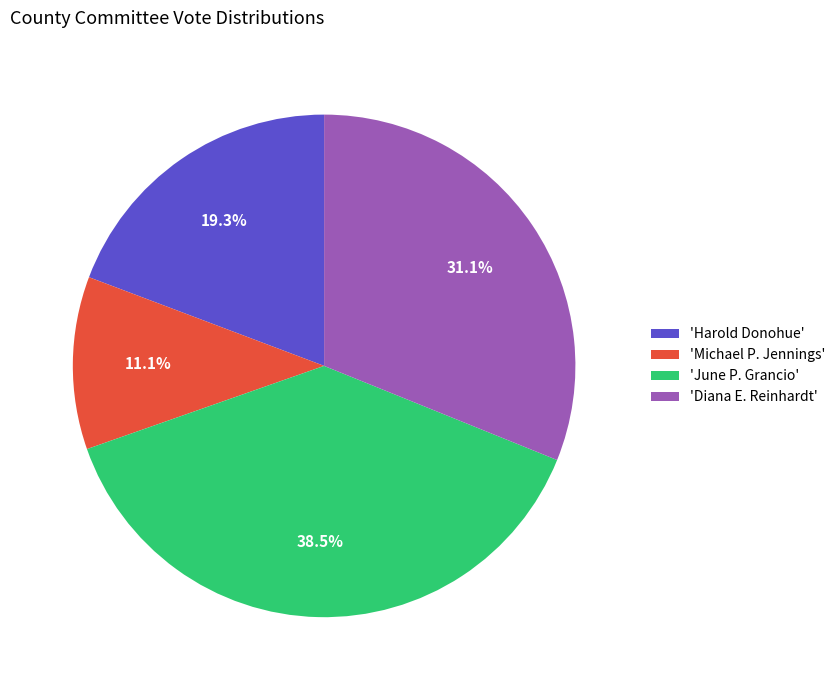

What portion of the pie excludes 'Diana E. Reinhardt'?

68.9%